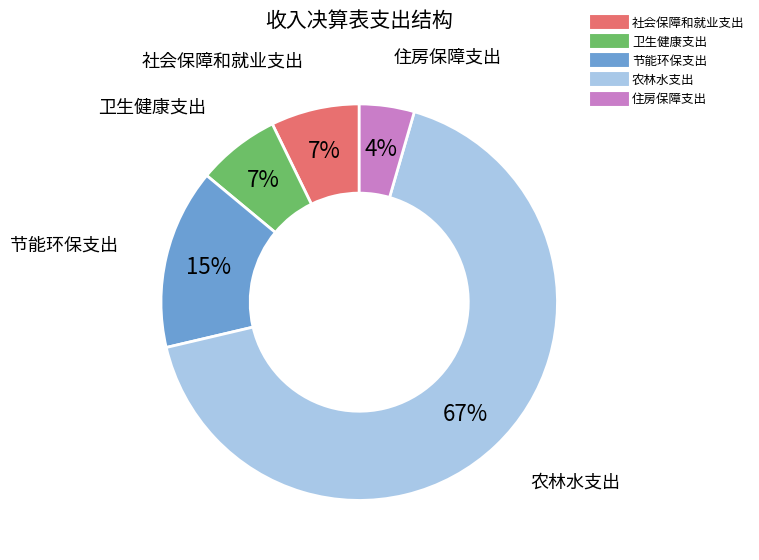

True or false: 农林水支出 accounts for 67% of the total.

True